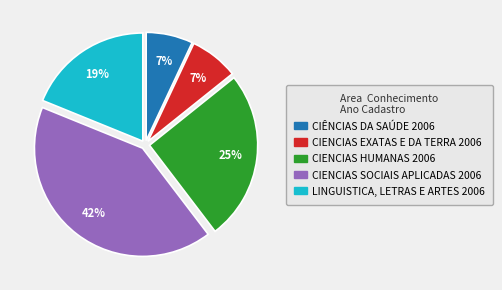

True or false: CIENCIAS HUMANAS 2006 accounts for 38% of the total.

False